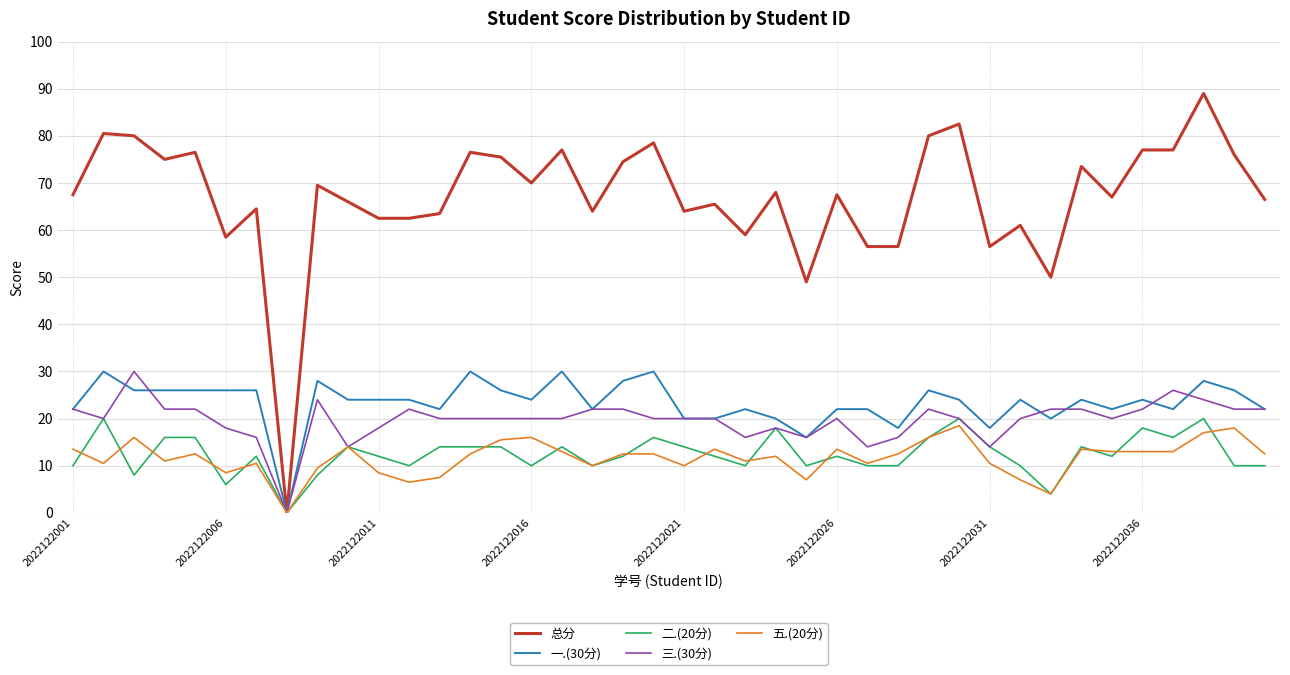

What is the maximum value shown in the chart?

89.0